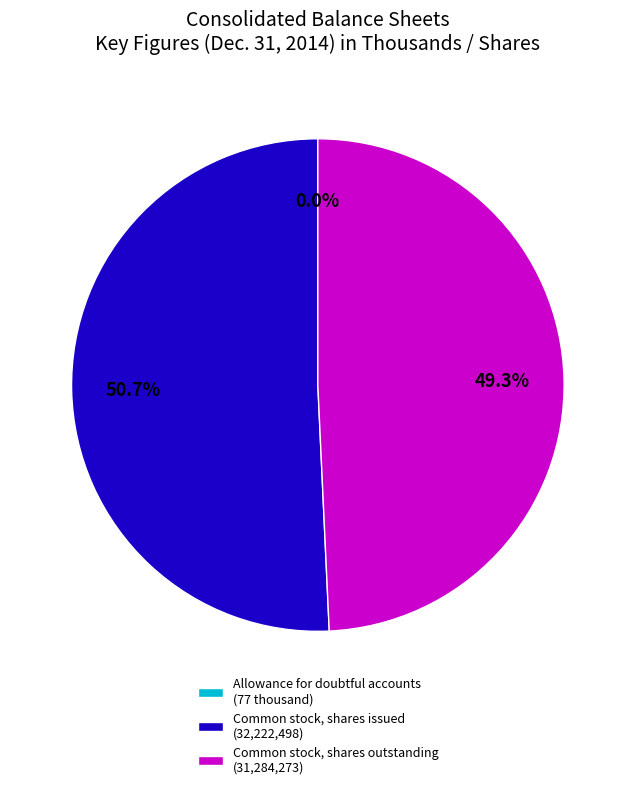

Does Common stock, shares issued (32,222,498) represent more than half of the total?

Yes